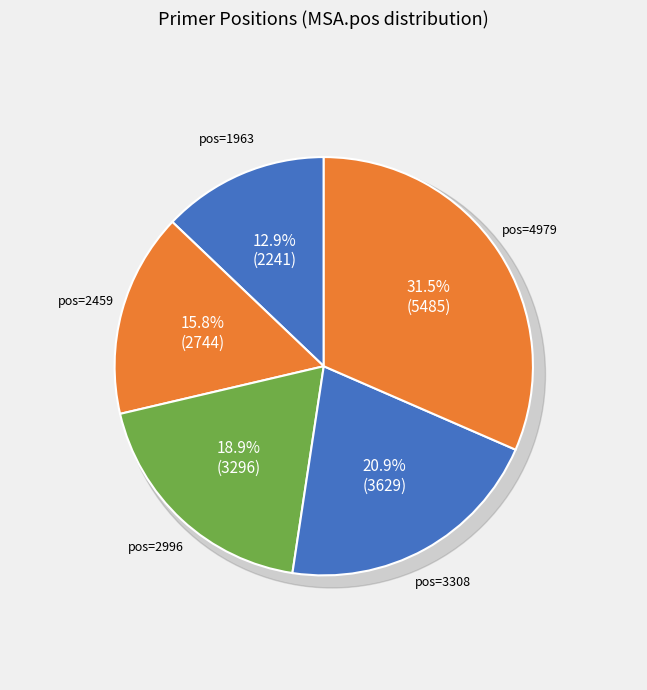

Is it true that 4979 is 45% of the pie?

False